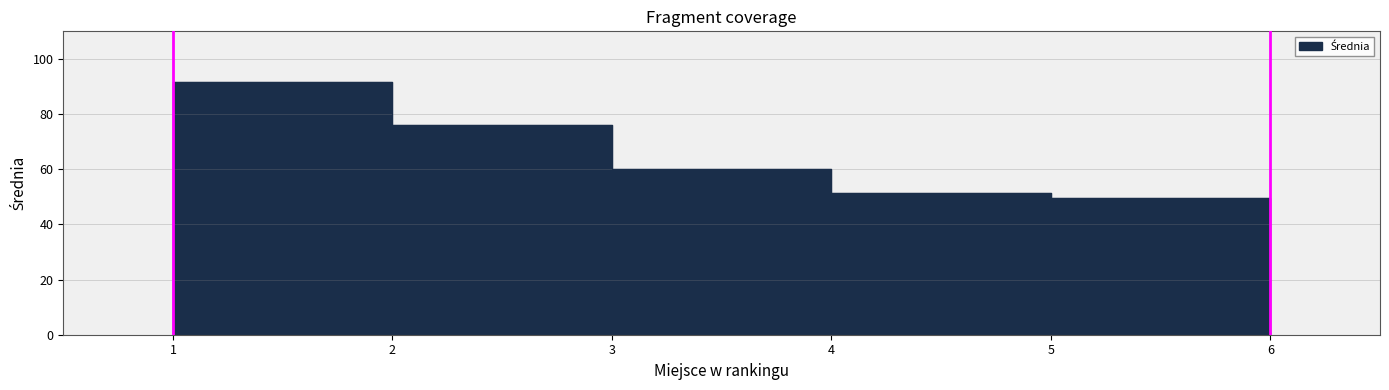

True or false: the data shows 51.3 at 4.

True